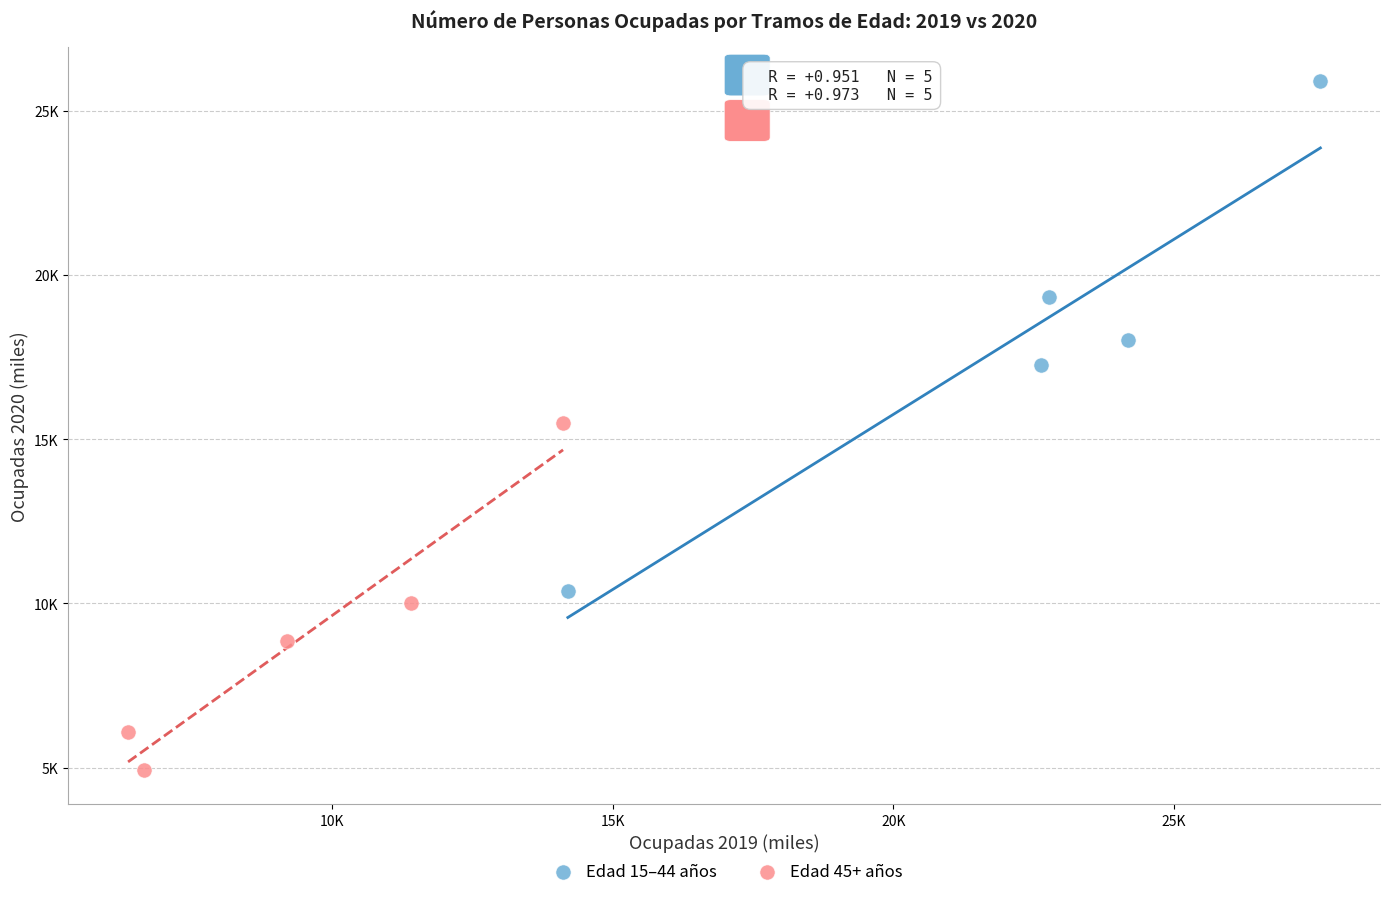

What are all the series names shown in the legend?

Edad 15–44 años, Edad 45+ años